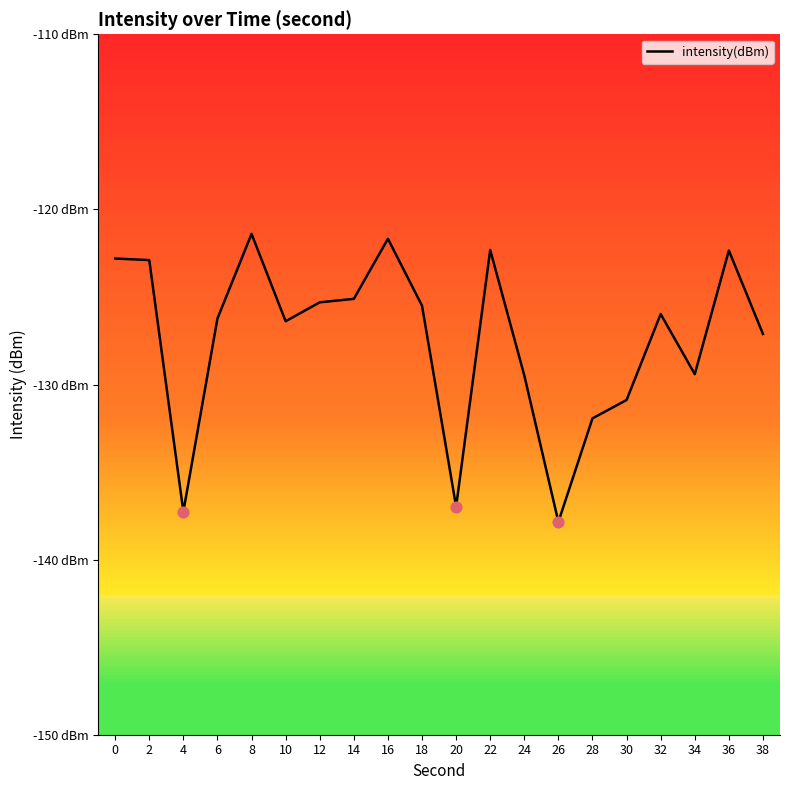

What is the change in value from 26 to 28?

+5.9